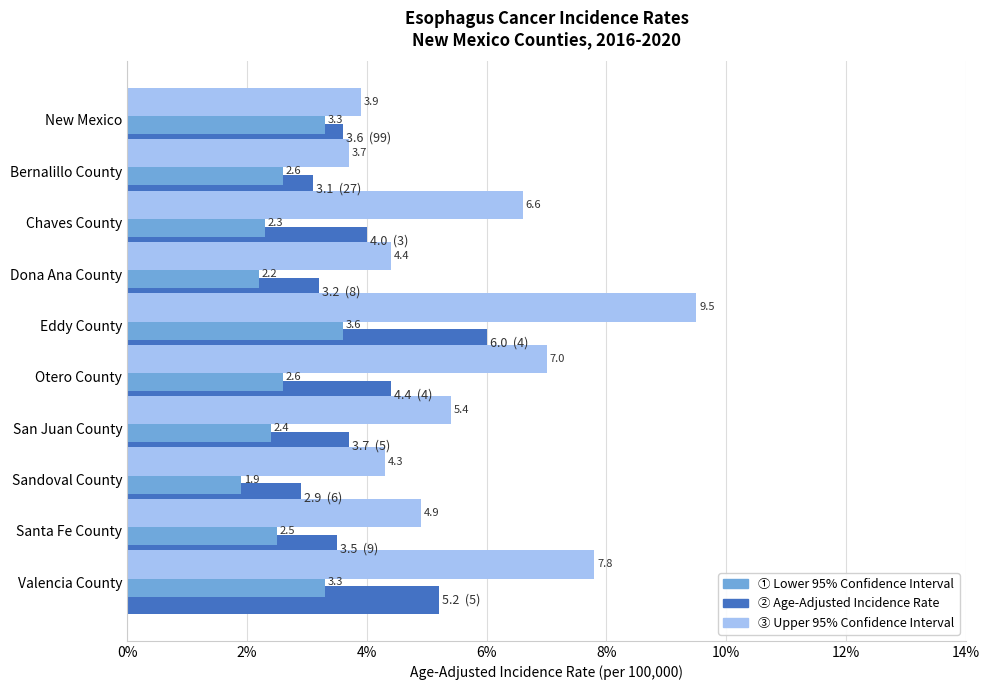

What is the smallest value displayed?

1.9